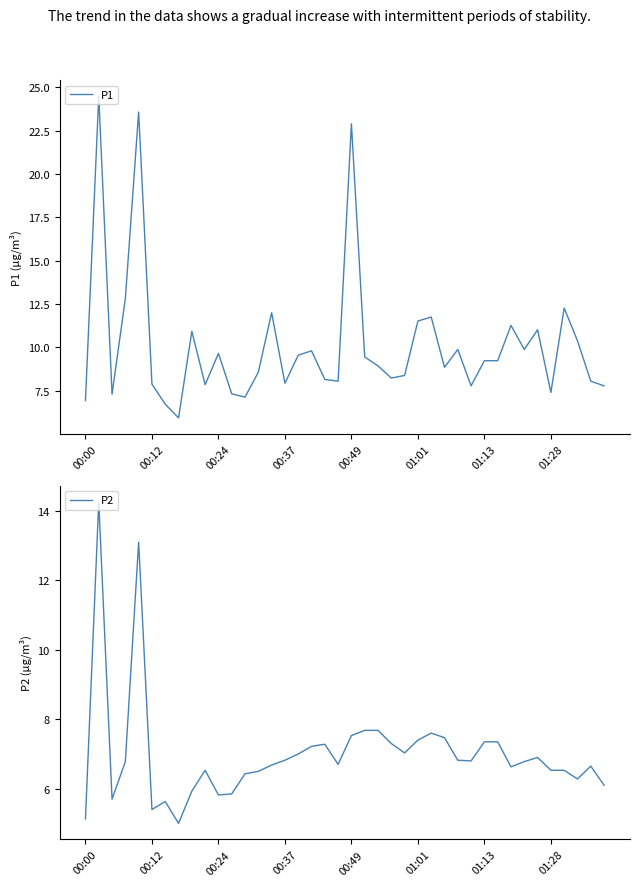

What is the highest value of the P1 series?

24.5